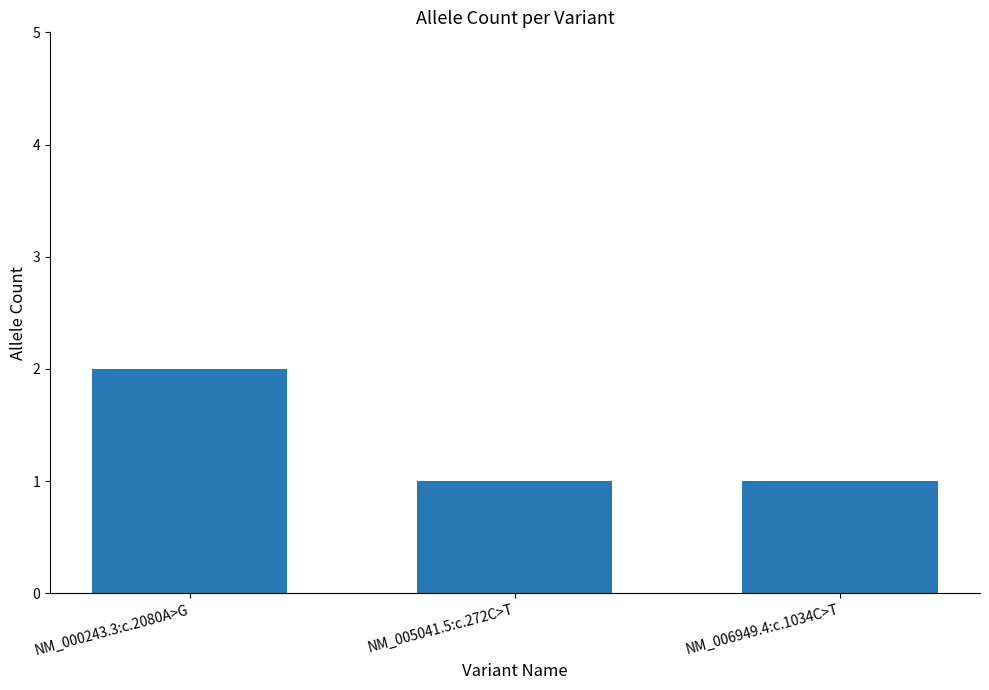

True or false: the data shows 1 at NM_006949.4:c.1034C>T.

True